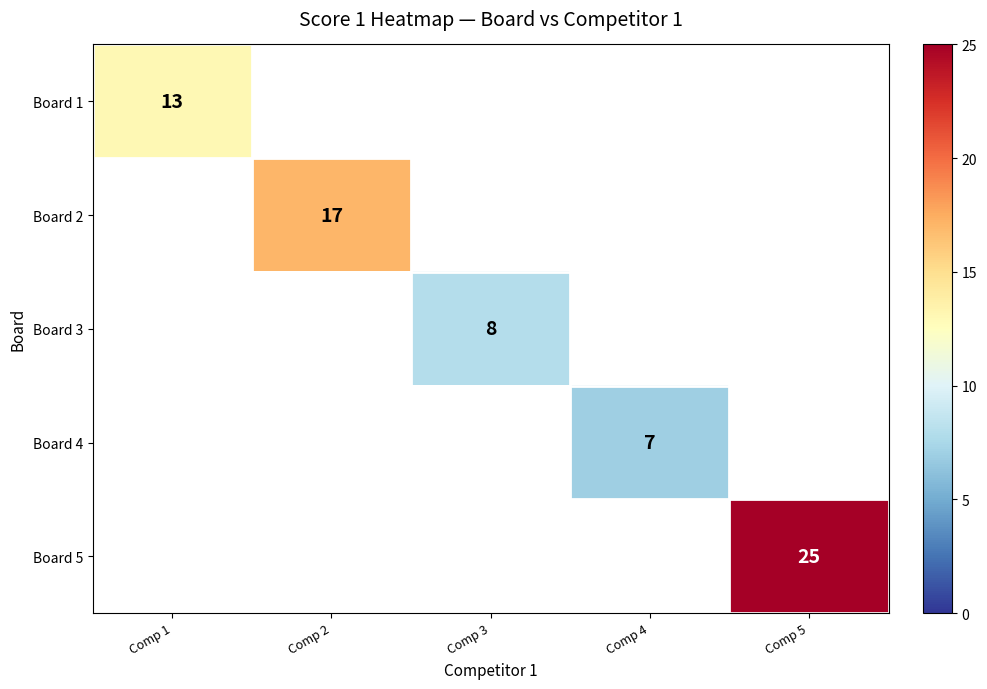

The value of Board 5 at Comp 5 is 25. True or false?

True